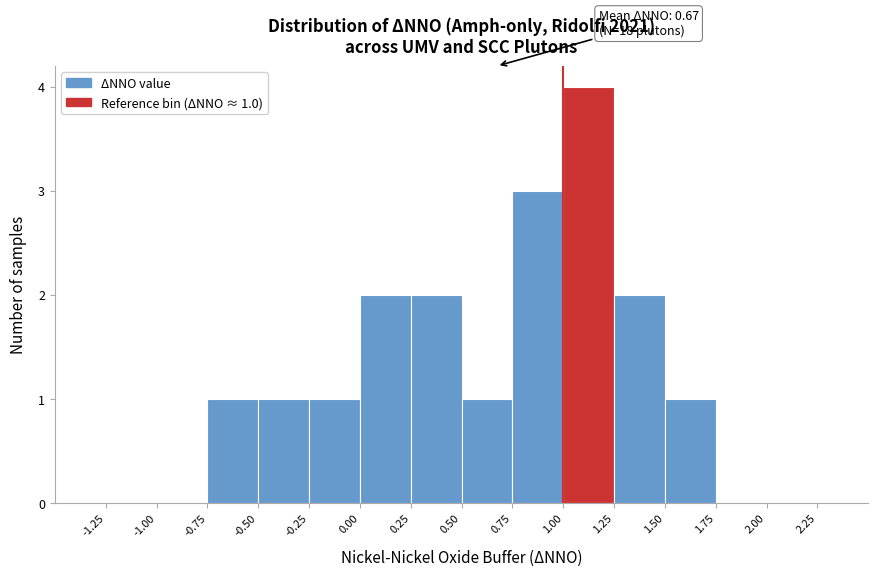

Over which range of the x-axis is the bar tallest?

1.00 to 1.25